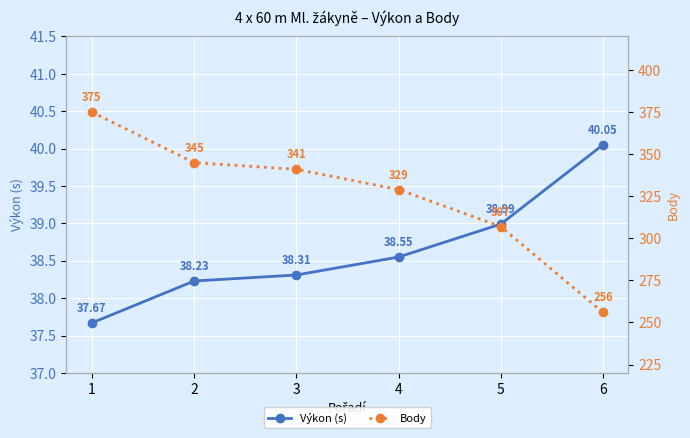

What is the value of the Výkon (s) point at the 3rd from the left?

38.3